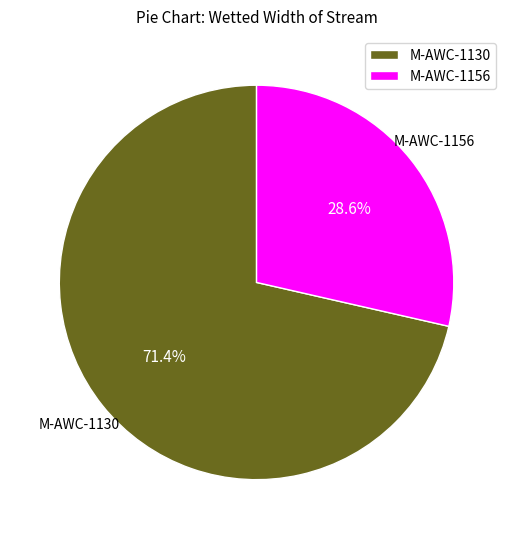

Which category has the smallest portion of the pie?

M-AWC-1156